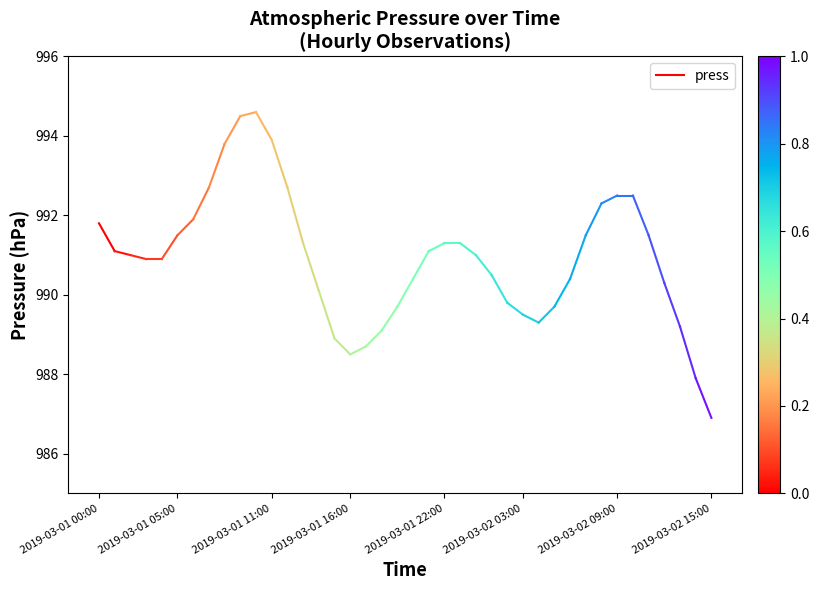

The chart shows a value of 364.9 at 2019-03-01 05:00. True or false?

False